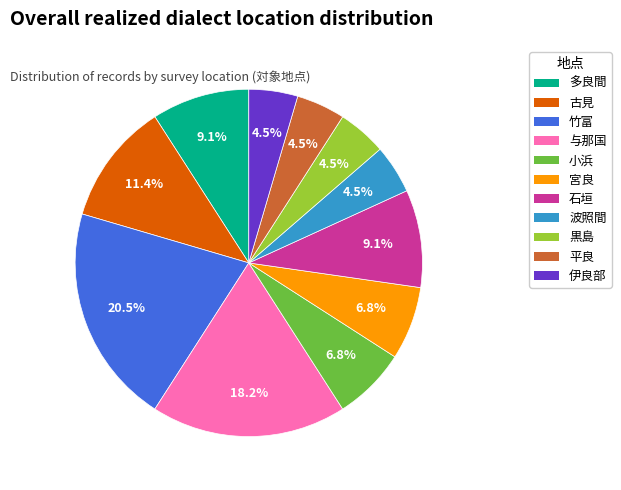

To the nearest percent, what is the difference between the largest and smallest slice percentages?

16%